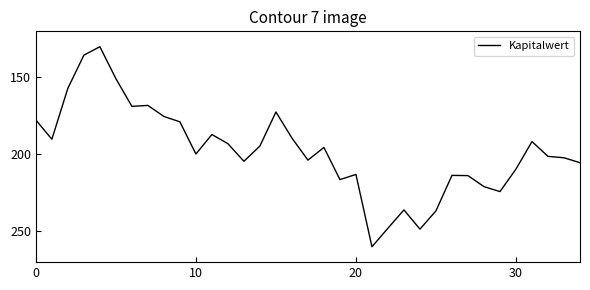

What is the difference between the maximum and minimum values?

130.0